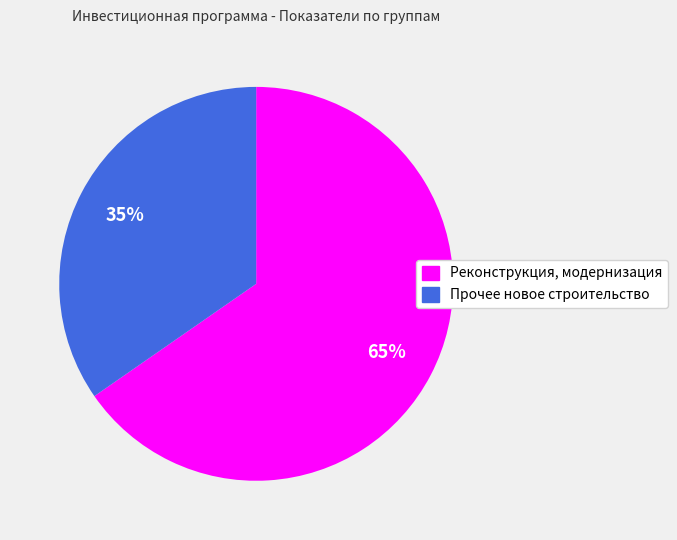

How many slices are in this pie chart?

2